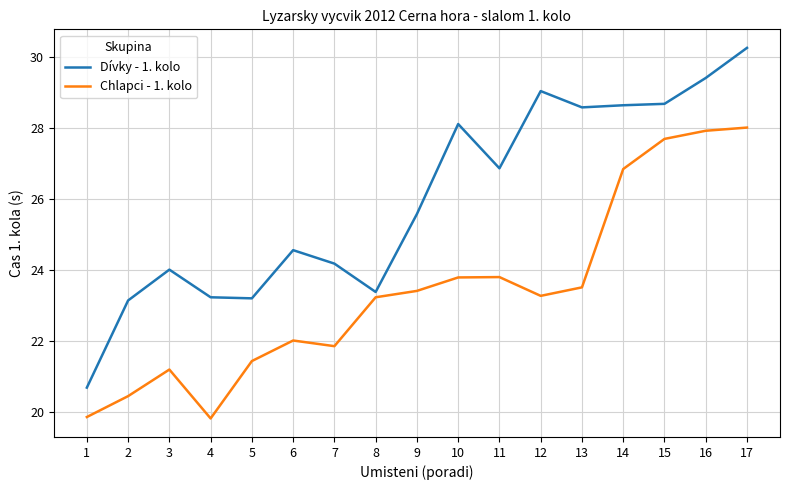

True or false: Dívky - 1. kolo and Chlapci - 1. kolo cross at least once.

False